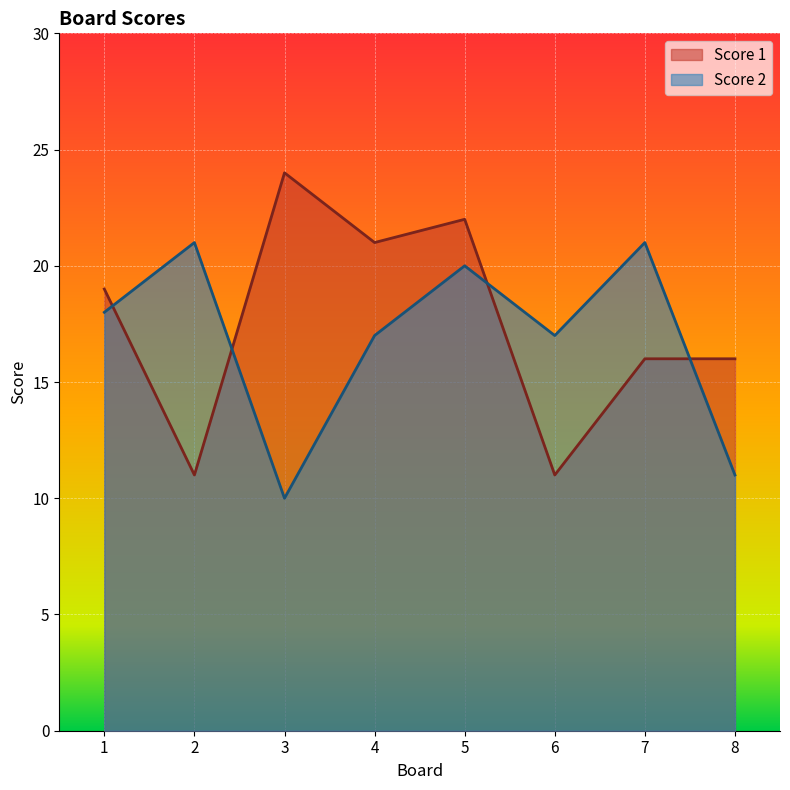

True or false: Score 2 has a value of 21 at 2.

True